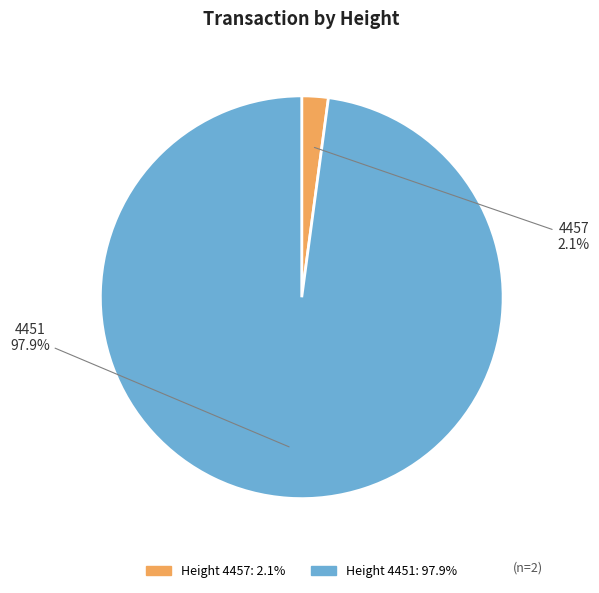

Is the sum of 4457 and 4451 greater than half?

Yes